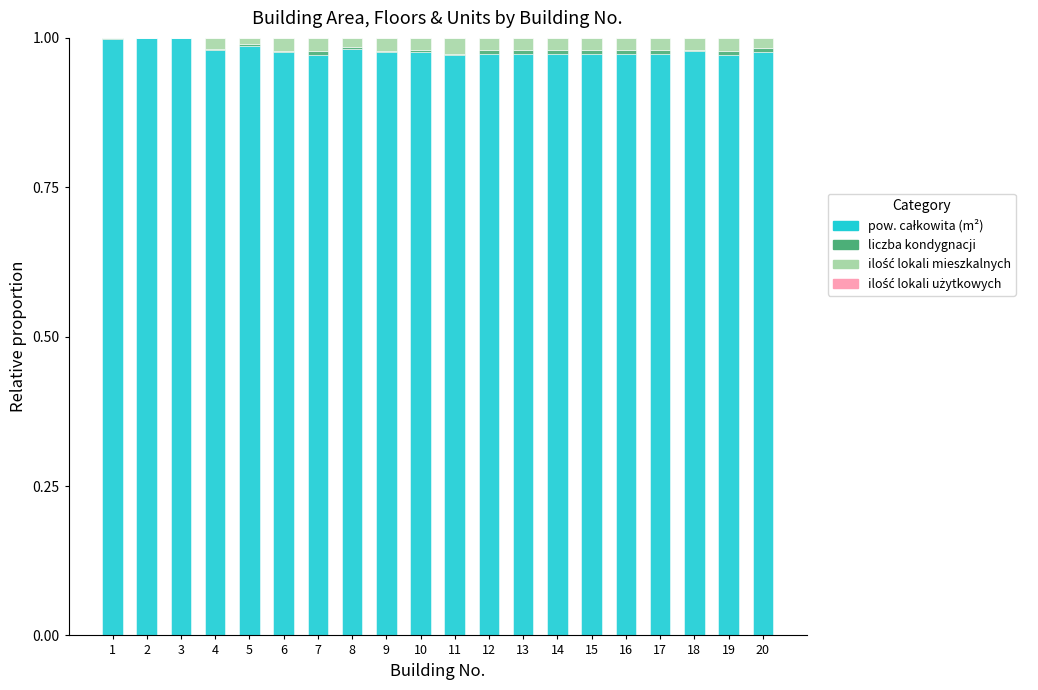

How many categories are shown in the chart?

20